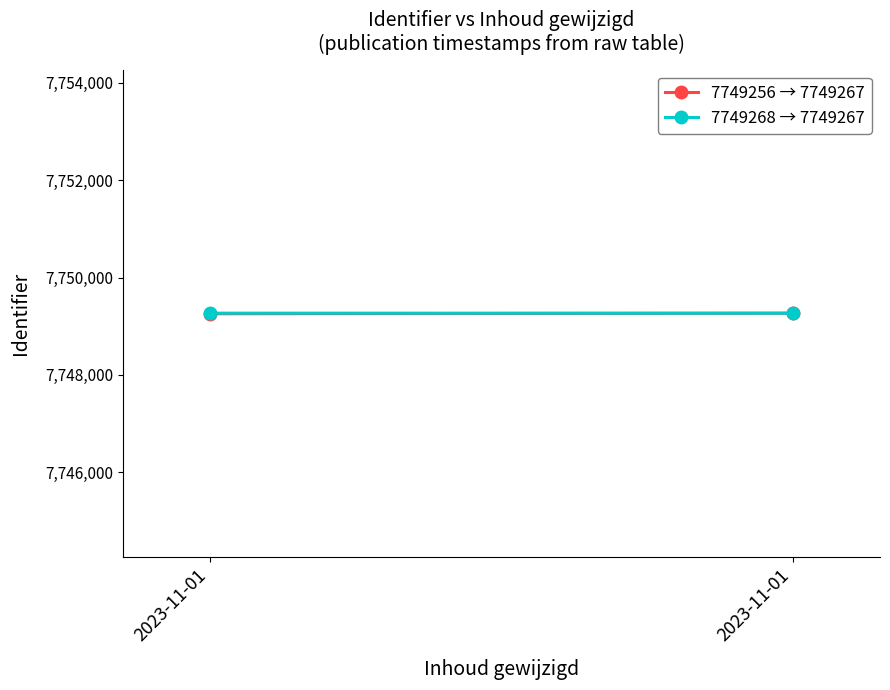

At which label does 7749268 → 7749267 reach its peak?

2023-11-01